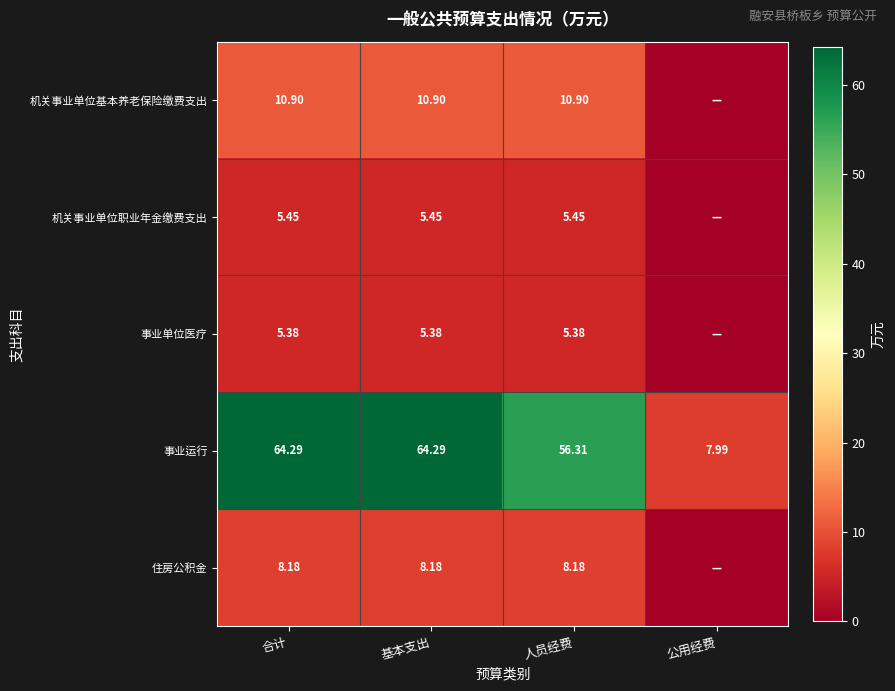

Rank the series at 基本支出 from highest to lowest value.

事业运行, 机关事业单位基本养老保险缴费支出, 住房公积金, 机关事业单位职业年金缴费支出, 事业单位医疗